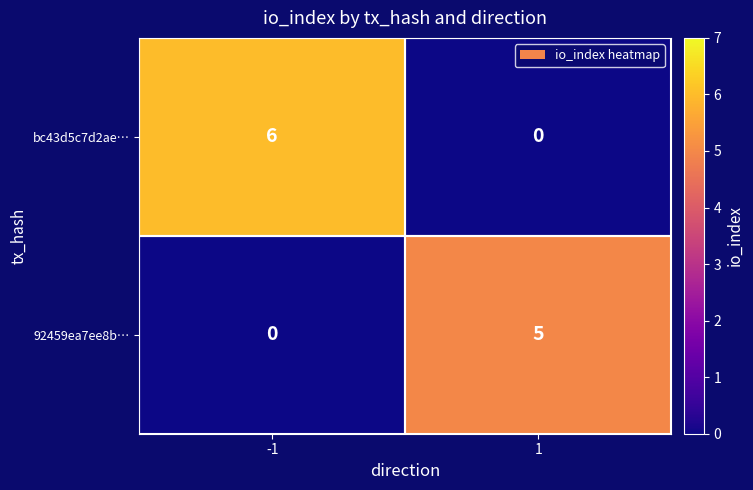

What is the difference between the 92459ea7ee8b… values at -1 and 1?

5